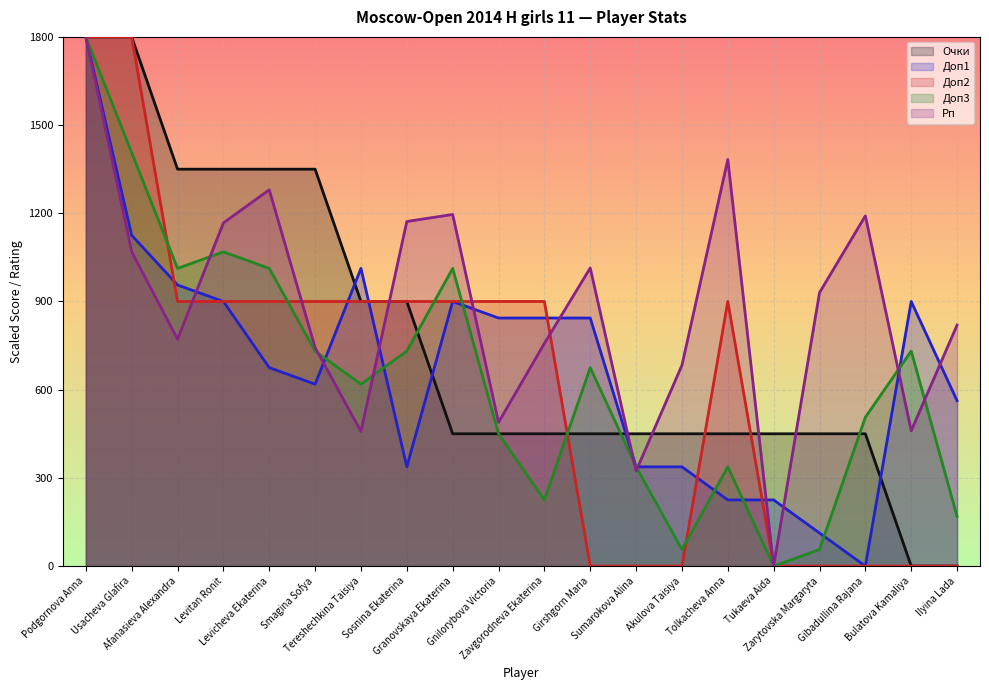

Reading left to right, what are all the values shown in this chart?

Очки: Podgornova Anna=1800.0	Usacheva Glafira=1800.0	Afanasieva Alexandra=1350.0	Levitan Ronit=1350.0	Levicheva Ekaterina=1350.0	Smagina Sofya=1350.0	Tereshechkina Taisiya=900.0	Sosnina Ekaterina=900.0	Granovskaya Ekaterina=450.0	Gnilorybova Victoria=450.0	Zavgorodneva Ekaterina=450.0	Girshgorn Maria=450.0	Sumarokova Alina=450.0	Akulova Taisiya=450.0	Tolkacheva Anna=450.0	Tukaeva Aida=450.0	Zarytovska Margaryta=450.0	Gibadullina Rajana=450.0	Bulatova Kamaliya=0.0	Ilyina Lada=0.0
Доп1: Podgornova Anna=1800.0	Usacheva Glafira=1125.0	Afanasieva Alexandra=956.2	Levitan Ronit=900.0	Levicheva Ekaterina=675.0	Smagina Sofya=618.8	Tereshechkina Taisiya=1012.5	Sosnina Ekaterina=337.5	Granovskaya Ekaterina=900.0	Gnilorybova Victoria=843.8	Zavgorodneva Ekaterina=843.8	Girshgorn Maria=843.8	Sumarokova Alina=337.5	Akulova Taisiya=337.5	Tolkacheva Anna=225.0	Tukaeva Aida=225.0	Zarytovska Margaryta=112.5	Gibadullina Rajana=0.0	Bulatova Kamaliya=900.0	Ilyina Lada=562.5
Доп2: Podgornova Anna=1800.0	Usacheva Glafira=1800.0	Afanasieva Alexandra=900.0	Levitan Ronit=900.0	Levicheva Ekaterina=900.0	Smagina Sofya=900.0	Tereshechkina Taisiya=900.0	Sosnina Ekaterina=900.0	Granovskaya Ekaterina=900.0	Gnilorybova Victoria=900.0	Zavgorodneva Ekaterina=900.0	Girshgorn Maria=0.0	Sumarokova Alina=0.0	Akulova Taisiya=0.0	Tolkacheva Anna=900.0	Tukaeva Aida=0.0	Zarytovska Margaryta=0.0	Gibadullina Rajana=0.0	Bulatova Kamaliya=0.0	Ilyina Lada=0.0
Доп3: Podgornova Anna=1800.0	Usacheva Glafira=1406.2	Afanasieva Alexandra=1012.5	Levitan Ronit=1068.8	Levicheva Ekaterina=1012.5	Smagina Sofya=731.2	Tereshechkina Taisiya=618.8	Sosnina Ekaterina=731.2	Granovskaya Ekaterina=1012.5	Gnilorybova Victoria=450.0	Zavgorodneva Ekaterina=225.0	Girshgorn Maria=675.0	Sumarokova Alina=337.5	Akulova Taisiya=56.2	Tolkacheva Anna=337.5	Tukaeva Aida=0.0	Zarytovska Margaryta=56.2	Gibadullina Rajana=506.2	Bulatova Kamaliya=731.2	Ilyina Lada=168.8
Рп: Podgornova Anna=1800.0	Usacheva Glafira=1069.0	Afanasieva Alexandra=771.8	Levitan Ronit=1167.2	Levicheva Ekaterina=1279.9	Smagina Sofya=743.0	Tereshechkina Taisiya=457.8	Sosnina Ekaterina=1172.0	Granovskaya Ekaterina=1196.0	Gnilorybova Victoria=488.9	Zavgorodneva Ekaterina=757.4	Girshgorn Maria=1013.8	Sumarokova Alina=323.6	Akulova Taisiya=683.1	Tolkacheva Anna=1383.0	Tukaeva Aida=0.0	Zarytovska Margaryta=930.0	Gibadullina Rajana=1191.2	Bulatova Kamaliya=460.2	Ilyina Lada=819.7